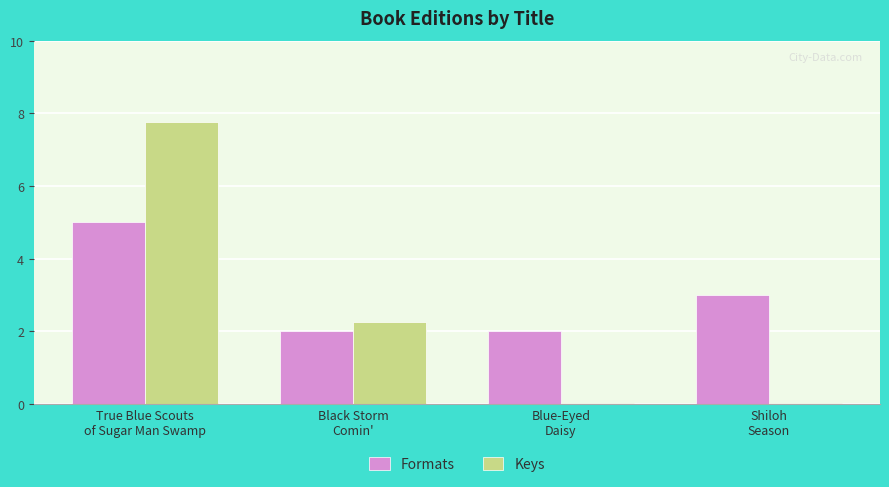

What is the total value across all series at True Blue Scouts
of Sugar Man Swamp?

12.8